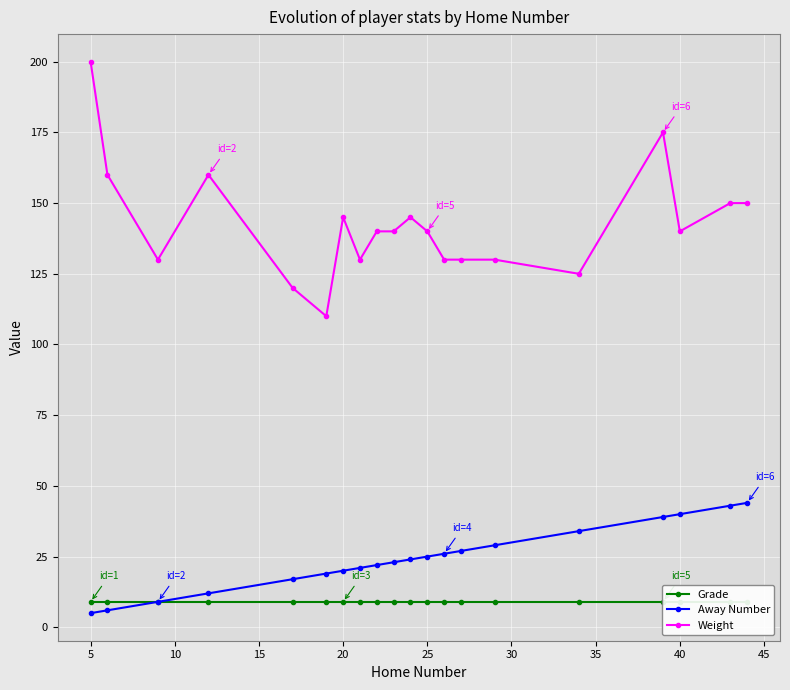

What are all the series names shown in the legend?

Grade, Away Number, Weight